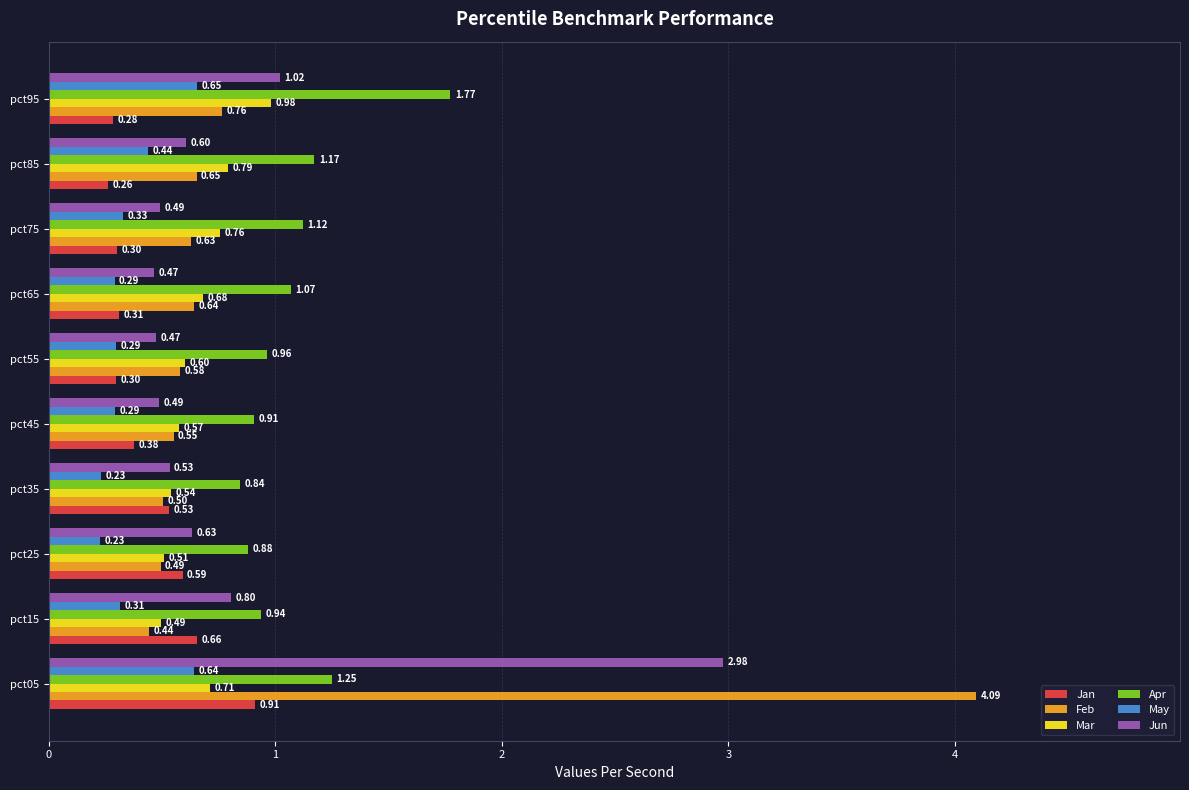

What is the difference between the maximum and minimum values in the Jun series?

2.5